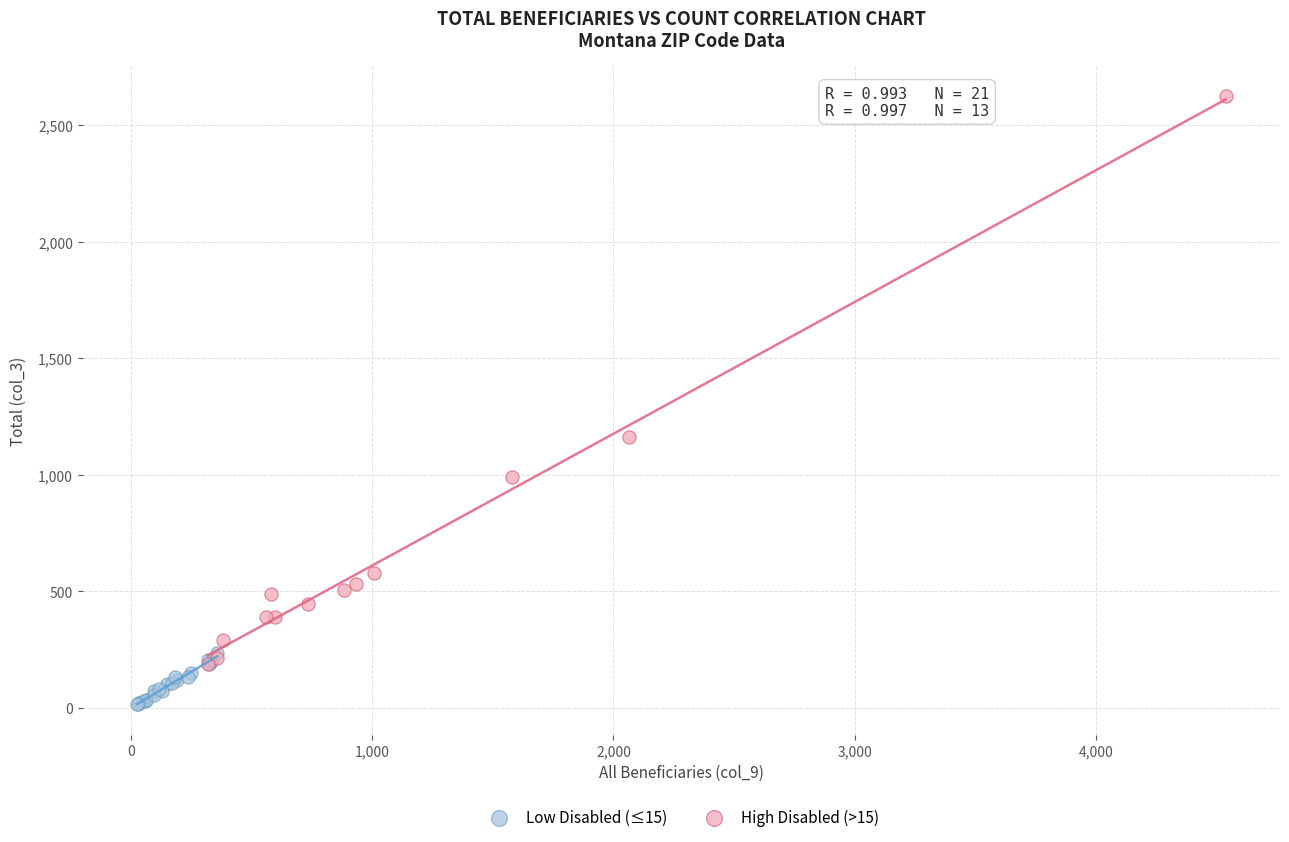

Which series contains the lowest Y value?

Low Disabled (≤15)